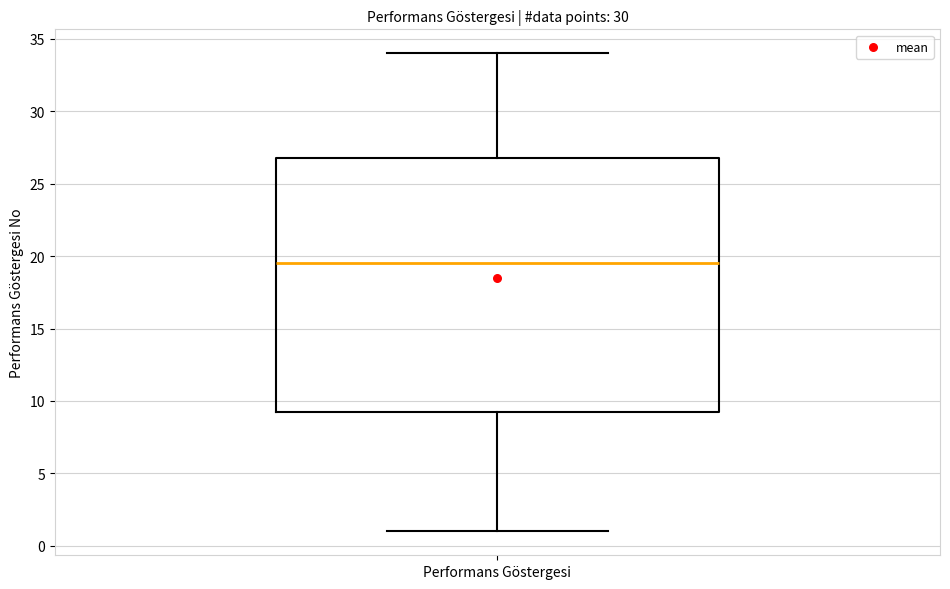

Where is the lower edge of the box for Performans Göstergesi on the y-axis? The values are not printed on the chart, so give them approximately, as read against the axis.

9.5